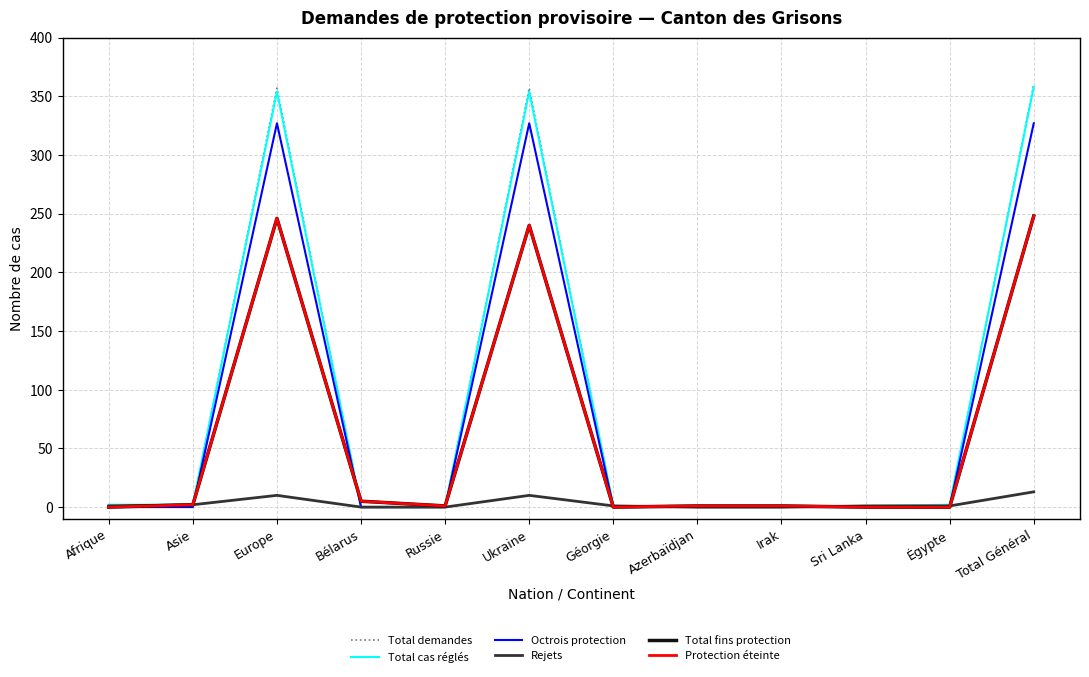

Does the chart display data point markers on the line(s)?

No